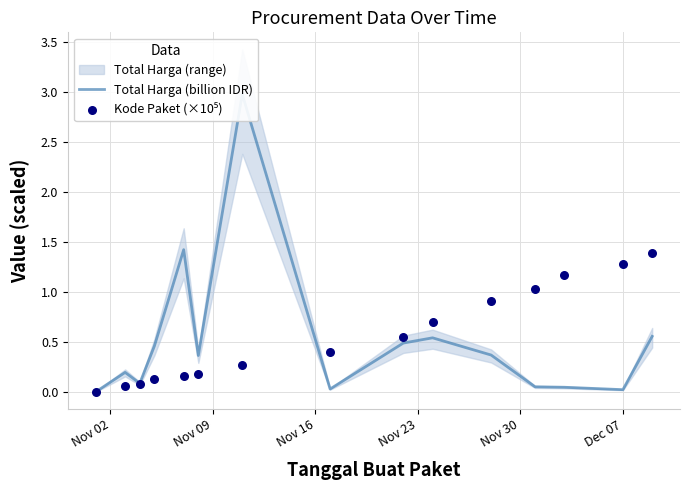

Which series reaches the maximum Y coordinate?

Total Harga (billion IDR)